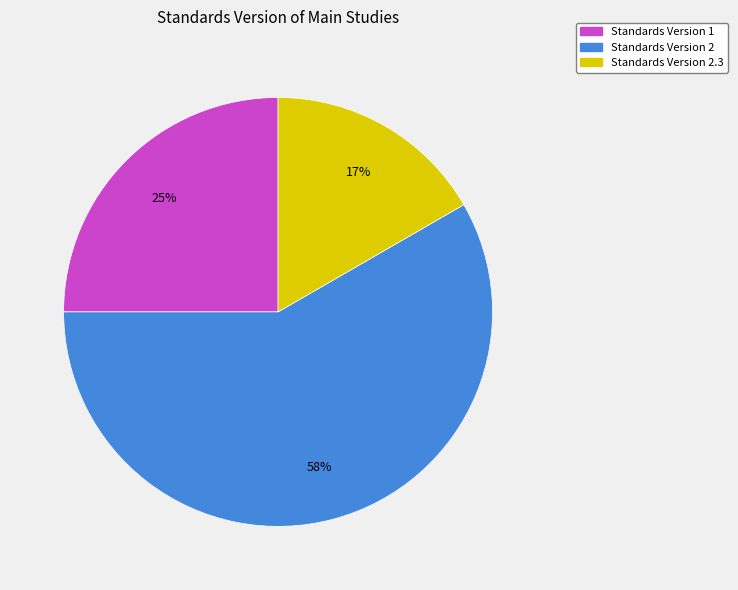

Is there a majority slice in this chart?

Yes